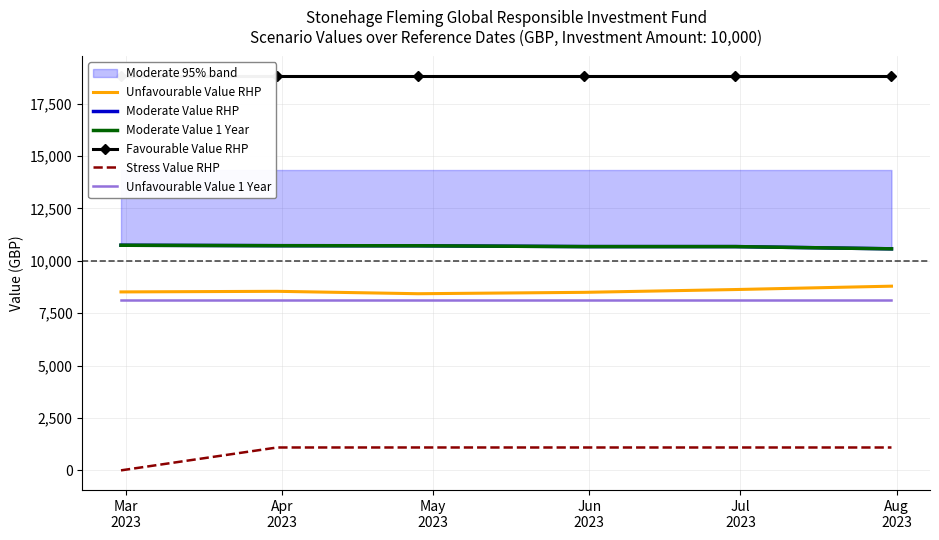

List the labels in order of Moderate Value RHP value, largest first.

Mar
2023, Apr
2023, May
2023, Jun
2023, Jul
2023, Aug
2023